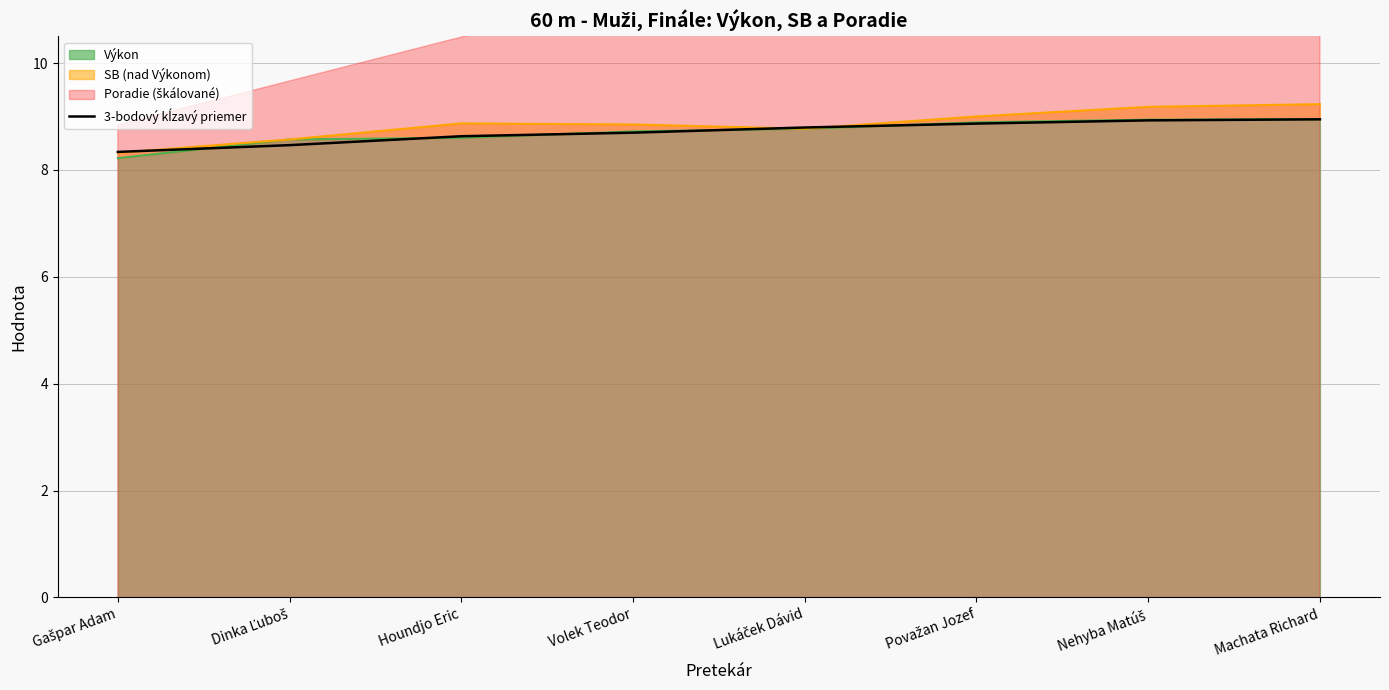

Is it true that the value at Dinka Ľuboš is 8.5?

True